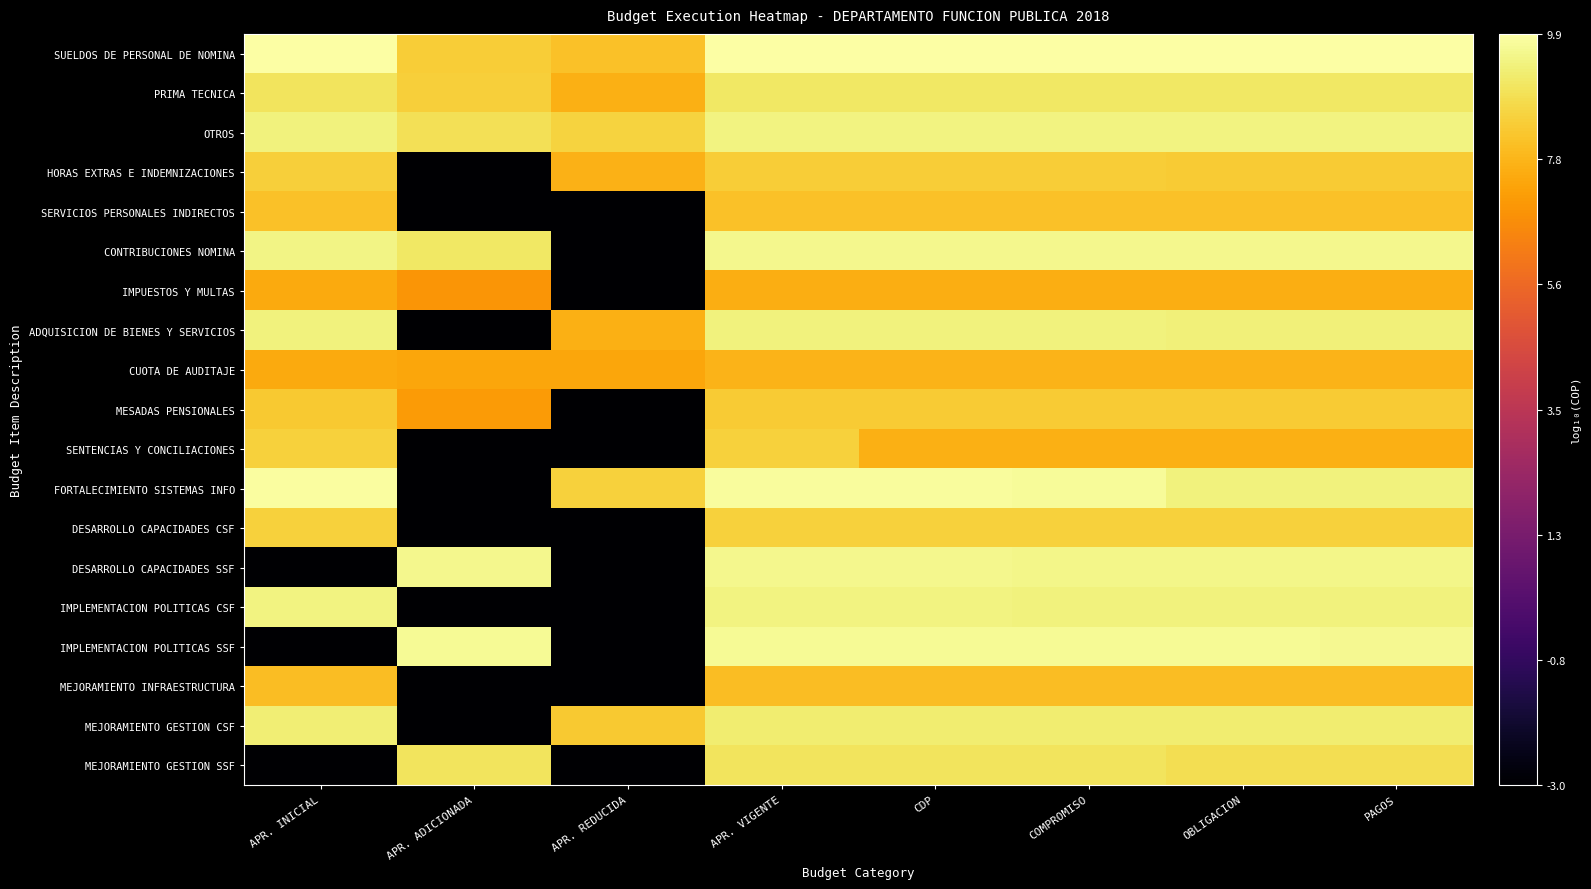

Reading right to left, transcribe all the data shown in this chart.

SUELDOS DE PERSONAL DE NOMINA: PAGOS=9.9	OBLIGACION=9.9	COMPROMISO=9.9	CDP=9.9	APR. VIGENTE=9.9	APR. REDUCIDA=8.1	APR. ADICIONADA=8.4	APR. INICIAL=9.9
PRIMA TECNICA: PAGOS=9.1	OBLIGACION=9.1	COMPROMISO=9.1	CDP=9.1	APR. VIGENTE=9.1	APR. REDUCIDA=7.6	APR. ADICIONADA=8.4	APR. INICIAL=9.0
OTROS: PAGOS=9.5	OBLIGACION=9.5	COMPROMISO=9.5	CDP=9.5	APR. VIGENTE=9.5	APR. REDUCIDA=8.5	APR. ADICIONADA=8.9	APR. INICIAL=9.4
HORAS EXTRAS E INDEMNIZACIONES: PAGOS=8.3	OBLIGACION=8.3	COMPROMISO=8.4	CDP=8.4	APR. VIGENTE=8.4	APR. REDUCIDA=7.7	APR. ADICIONADA=-3.0	APR. INICIAL=8.5
SERVICIOS PERSONALES INDIRECTOS: PAGOS=8.1	OBLIGACION=8.1	COMPROMISO=8.1	CDP=8.1	APR. VIGENTE=8.1	APR. REDUCIDA=-3.0	APR. ADICIONADA=-3.0	APR. INICIAL=8.1
CONTRIBUCIONES NOMINA: PAGOS=9.6	OBLIGACION=9.6	COMPROMISO=9.6	CDP=9.6	APR. VIGENTE=9.6	APR. REDUCIDA=-3.0	APR. ADICIONADA=9.1	APR. INICIAL=9.5
IMPUESTOS Y MULTAS: PAGOS=7.6	OBLIGACION=7.6	COMPROMISO=7.6	CDP=7.6	APR. VIGENTE=7.6	APR. REDUCIDA=-3.0	APR. ADICIONADA=6.9	APR. INICIAL=7.5
ADQUISICION DE BIENES Y SERVICIOS: PAGOS=9.3	OBLIGACION=9.4	COMPROMISO=9.4	CDP=9.4	APR. VIGENTE=9.4	APR. REDUCIDA=7.6	APR. ADICIONADA=-3.0	APR. INICIAL=9.4
CUOTA DE AUDITAJE: PAGOS=7.7	OBLIGACION=7.7	COMPROMISO=7.7	CDP=7.7	APR. VIGENTE=7.7	APR. REDUCIDA=7.4	APR. ADICIONADA=7.4	APR. INICIAL=7.5
MESADAS PENSIONALES: PAGOS=8.3	OBLIGACION=8.3	COMPROMISO=8.3	CDP=8.3	APR. VIGENTE=8.3	APR. REDUCIDA=-3.0	APR. ADICIONADA=7.1	APR. INICIAL=8.3
SENTENCIAS Y CONCILIACIONES: PAGOS=7.6	OBLIGACION=7.6	COMPROMISO=7.6	CDP=7.6	APR. VIGENTE=8.5	APR. REDUCIDA=-3.0	APR. ADICIONADA=-3.0	APR. INICIAL=8.5
FORTALECIMIENTO SISTEMAS INFO: PAGOS=9.4	OBLIGACION=9.4	COMPROMISO=9.8	CDP=9.8	APR. VIGENTE=9.8	APR. REDUCIDA=8.5	APR. ADICIONADA=-3.0	APR. INICIAL=9.8
DESARROLLO CAPACIDADES CSF: PAGOS=8.5	OBLIGACION=8.5	COMPROMISO=8.5	CDP=8.5	APR. VIGENTE=8.5	APR. REDUCIDA=-3.0	APR. ADICIONADA=-3.0	APR. INICIAL=8.5
DESARROLLO CAPACIDADES SSF: PAGOS=9.6	OBLIGACION=9.6	COMPROMISO=9.6	CDP=9.6	APR. VIGENTE=9.6	APR. REDUCIDA=-3.0	APR. ADICIONADA=9.6	APR. INICIAL=-3.0
IMPLEMENTACION POLITICAS CSF: PAGOS=9.4	OBLIGACION=9.4	COMPROMISO=9.4	CDP=9.4	APR. VIGENTE=9.4	APR. REDUCIDA=-3.0	APR. ADICIONADA=-3.0	APR. INICIAL=9.4
IMPLEMENTACION POLITICAS SSF: PAGOS=9.7	OBLIGACION=9.7	COMPROMISO=9.7	CDP=9.7	APR. VIGENTE=9.7	APR. REDUCIDA=-3.0	APR. ADICIONADA=9.7	APR. INICIAL=-3.0
MEJORAMIENTO INFRAESTRUCTURA: PAGOS=8.0	OBLIGACION=8.0	COMPROMISO=8.0	CDP=8.0	APR. VIGENTE=8.0	APR. REDUCIDA=-3.0	APR. ADICIONADA=-3.0	APR. INICIAL=8.0
MEJORAMIENTO GESTION CSF: PAGOS=9.2	OBLIGACION=9.2	COMPROMISO=9.2	CDP=9.2	APR. VIGENTE=9.3	APR. REDUCIDA=8.3	APR. ADICIONADA=-3.0	APR. INICIAL=9.3
MEJORAMIENTO GESTION SSF: PAGOS=8.8	OBLIGACION=8.8	COMPROMISO=9.0	CDP=9.0	APR. VIGENTE=9.0	APR. REDUCIDA=-3.0	APR. ADICIONADA=9.0	APR. INICIAL=-3.0